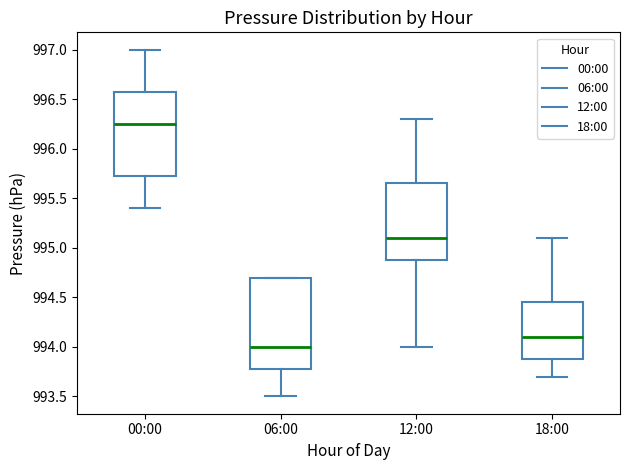

Reading left to right, read every box against the y-axis: the position of its median line, the range the box covers, and the ends of its whiskers. The values are not printed on the chart, so give them approximately, as read against the axis.

00:00: median 996.25, box 995.75 to 996.60, whiskers 995.40 to 997.00
06:00: median 994.00, box 993.80 to 994.70, whiskers 993.50 to 994.70
12:00: median 995.10, box 994.90 to 995.65, whiskers 994.00 to 996.30
18:00: median 994.10, box 993.90 to 994.45, whiskers 993.70 to 995.10